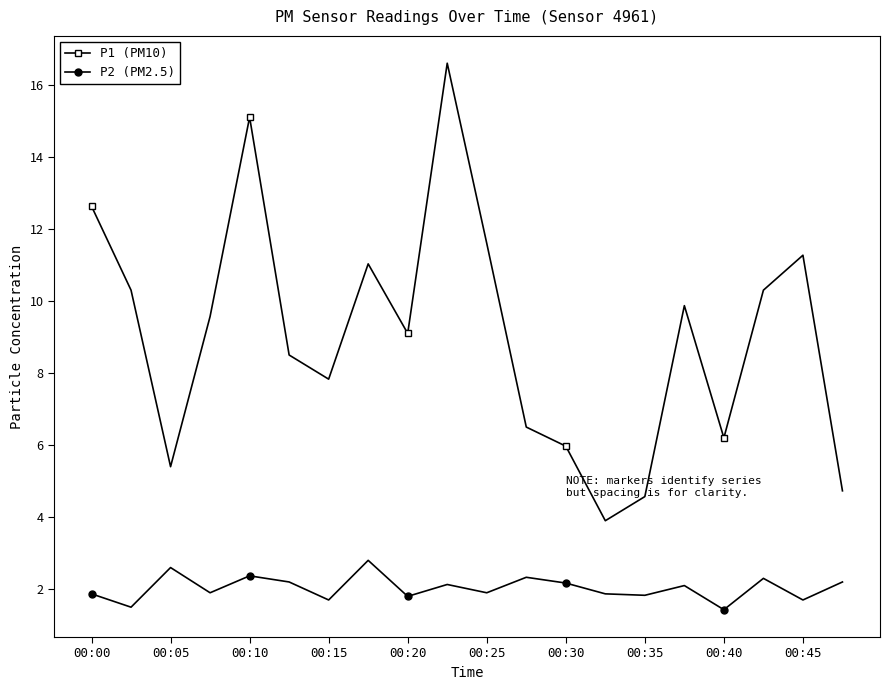

True or false: P2 (PM2.5) has more than 0 points higher than both neighbors.

True